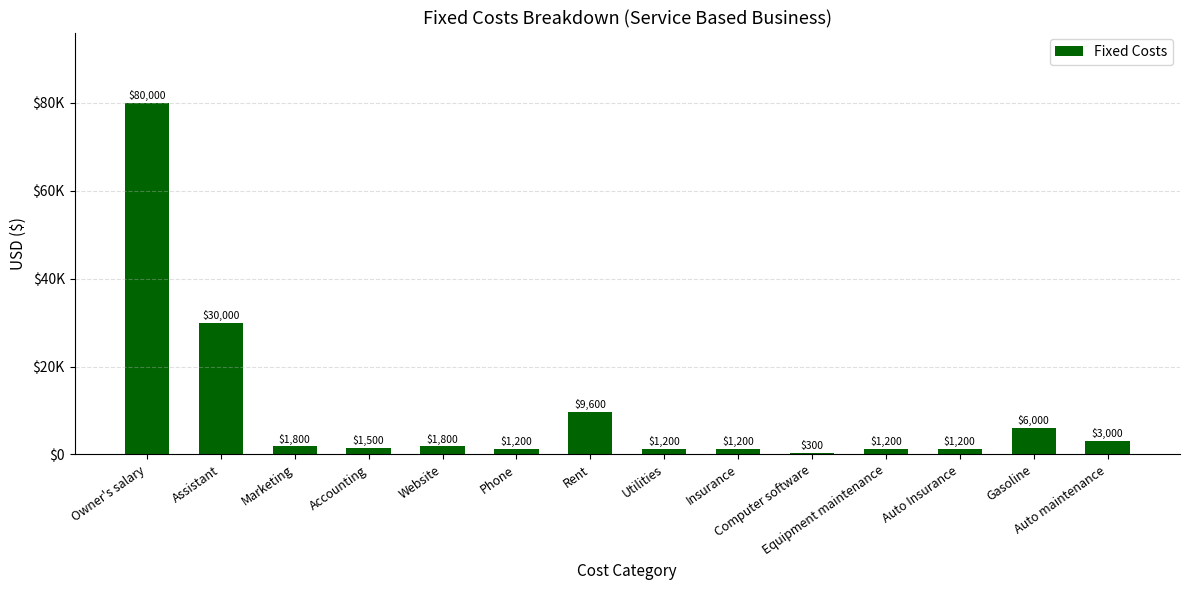

What is the sum of all values?

140000